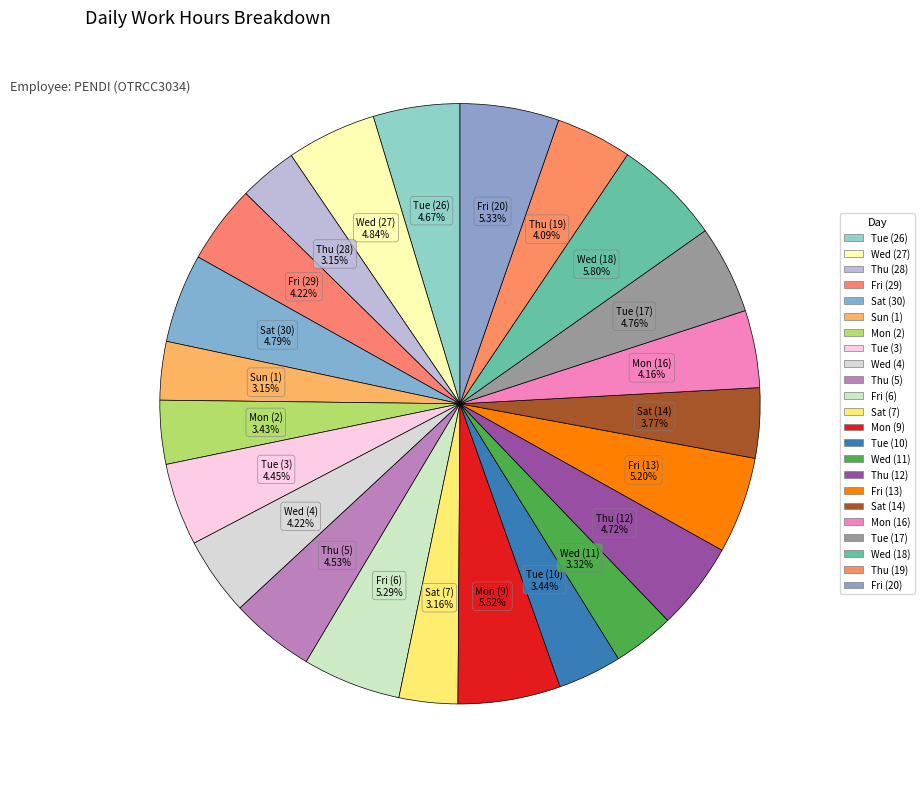

Is Tue (3) the majority of the pie?

No